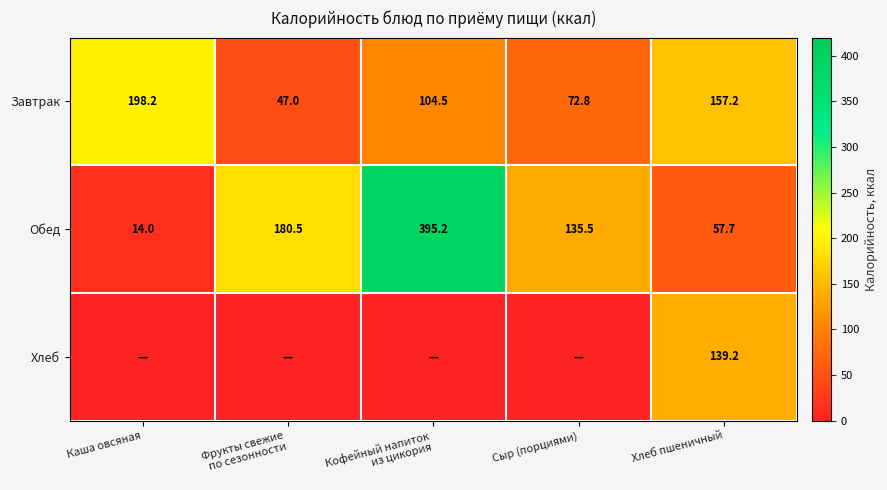

At which label does Завтрак first exceed 104?

Каша овсяная